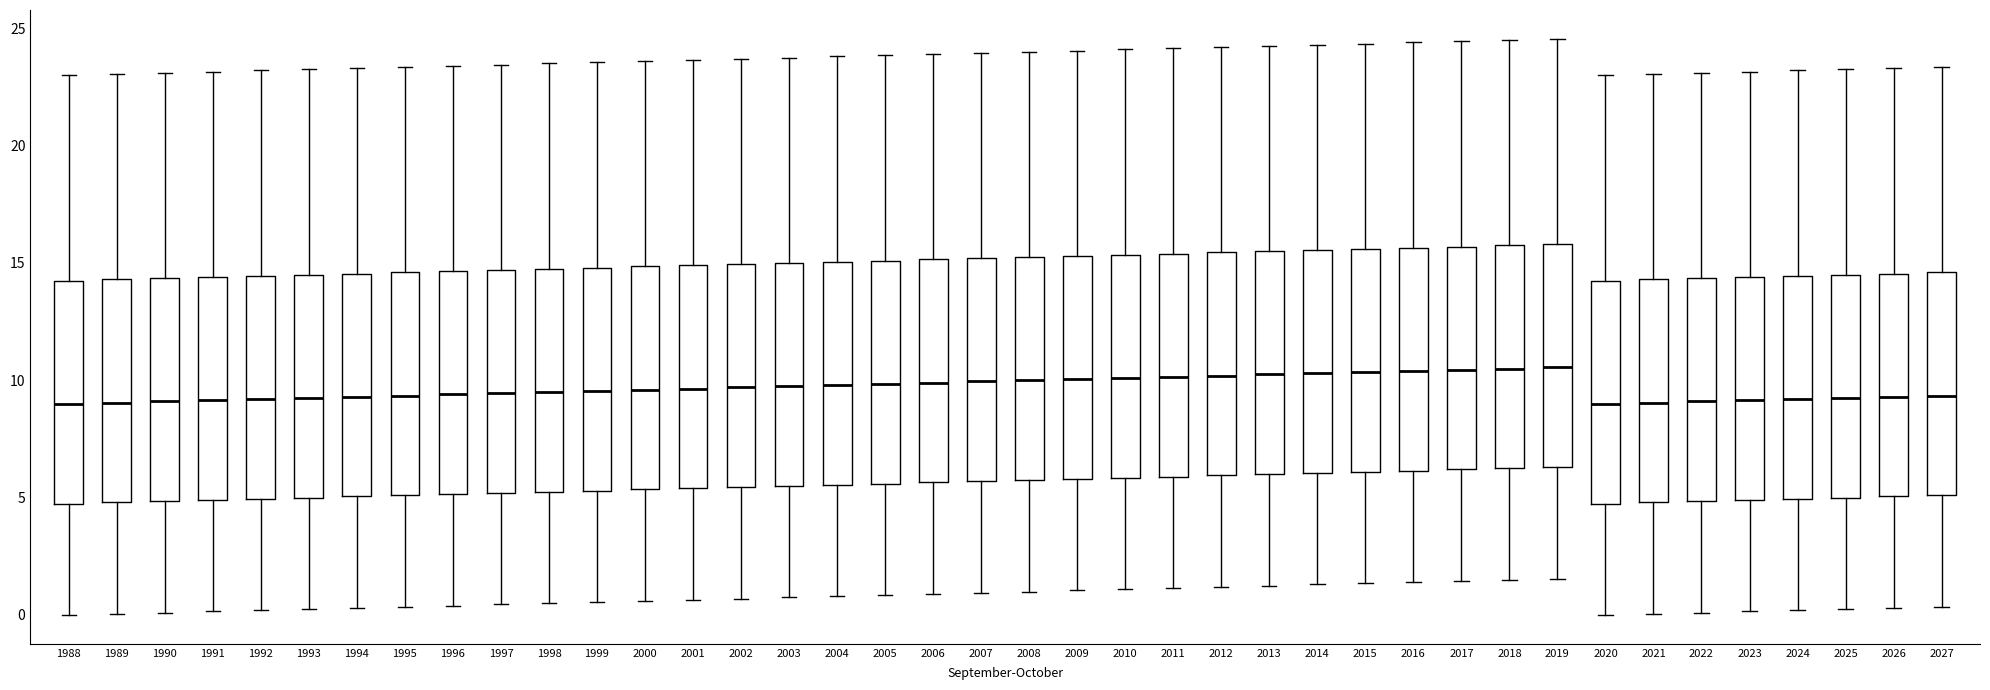

Reading left to right, transcribe this box plot: for each box, give where its median line is, the range the box spans, and where its two whiskers end, as read against the y-axis. The values are not printed on the chart, so give them approximately, as read against the axis.

1988: median 9.0, box 5.0 to 14.5, whiskers 0.0 to 23.0
1989: median 9.0, box 5.0 to 14.5, whiskers 0.0 to 23.0
1990: median 9.0, box 5.0 to 14.5, whiskers 0.0 to 23.0
1991: median 9.0, box 5.0 to 14.5, whiskers 0.0 to 23.0
1992: median 9.0, box 5.0 to 14.5, whiskers 0.0 to 23.0
1993: median 9.5, box 5.0 to 14.5, whiskers 0.5 to 23.5
1994: median 9.5, box 5.0 to 14.5, whiskers 0.5 to 23.5
1995: median 9.5, box 5.0 to 14.5, whiskers 0.5 to 23.5
1996: median 9.5, box 5.0 to 14.5, whiskers 0.5 to 23.5
1997: median 9.5, box 5.0 to 14.5, whiskers 0.5 to 23.5
1998: median 9.5, box 5.5 to 15.0, whiskers 0.5 to 23.5
1999: median 9.5, box 5.5 to 15.0, whiskers 0.5 to 23.5
2000: median 9.5, box 5.5 to 15.0, whiskers 0.5 to 23.5
2001: median 9.5, box 5.5 to 15.0, whiskers 0.5 to 23.5
2002: median 9.5, box 5.5 to 15.0, whiskers 0.5 to 23.5
2003: median 10.0, box 5.5 to 15.0, whiskers 1.0 to 24.0
2004: median 10.0, box 5.5 to 15.0, whiskers 1.0 to 24.0
2005: median 10.0, box 5.5 to 15.0, whiskers 1.0 to 24.0
2006: median 10.0, box 5.5 to 15.0, whiskers 1.0 to 24.0
2007: median 10.0, box 5.5 to 15.0, whiskers 1.0 to 24.0
2008: median 10.0, box 6.0 to 15.5, whiskers 1.0 to 24.0
2009: median 10.0, box 6.0 to 15.5, whiskers 1.0 to 24.0
2010: median 10.0, box 6.0 to 15.5, whiskers 1.0 to 24.0
2011: median 10.0, box 6.0 to 15.5, whiskers 1.0 to 24.0
2012: median 10.0, box 6.0 to 15.5, whiskers 1.0 to 24.0
2013: median 10.5, box 6.0 to 15.5, whiskers 1.5 to 24.5
2014: median 10.5, box 6.0 to 15.5, whiskers 1.5 to 24.5
2015: median 10.5, box 6.0 to 15.5, whiskers 1.5 to 24.5
2016: median 10.5, box 6.0 to 15.5, whiskers 1.5 to 24.5
2017: median 10.5, box 6.0 to 15.5, whiskers 1.5 to 24.5
2018: median 10.5, box 6.5 to 16.0, whiskers 1.5 to 24.5
2019: median 10.5, box 6.5 to 16.0, whiskers 1.5 to 24.5
2020: median 9.0, box 5.0 to 14.5, whiskers 0.0 to 23.0
2021: median 9.0, box 5.0 to 14.5, whiskers 0.0 to 23.0
2022: median 9.0, box 5.0 to 14.5, whiskers 0.0 to 23.0
2023: median 9.0, box 5.0 to 14.5, whiskers 0.0 to 23.0
2024: median 9.0, box 5.0 to 14.5, whiskers 0.0 to 23.0
2025: median 9.5, box 5.0 to 14.5, whiskers 0.5 to 23.5
2026: median 9.5, box 5.0 to 14.5, whiskers 0.5 to 23.5
2027: median 9.5, box 5.0 to 14.5, whiskers 0.5 to 23.5